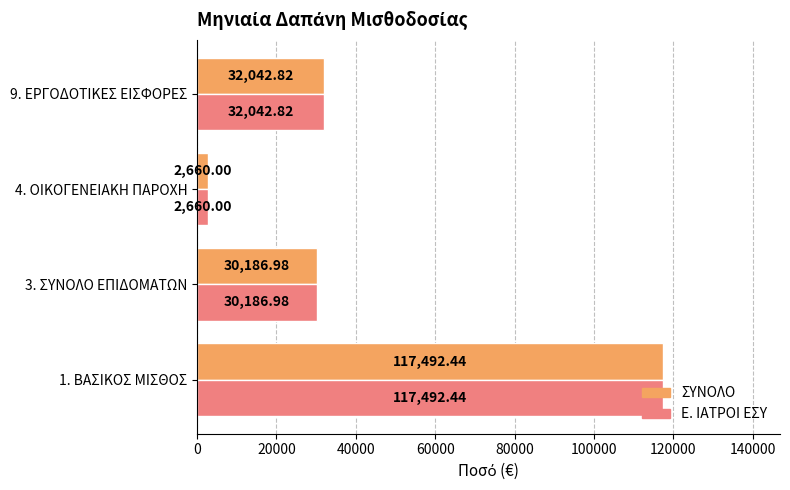

At which label is Ε. ΙΑΤΡΟΙ ΕΣΥ closest to 60076?

9. ΕΡΓΟΔΟΤΙΚΕΣ ΕΙΣΦΟΡΕΣ